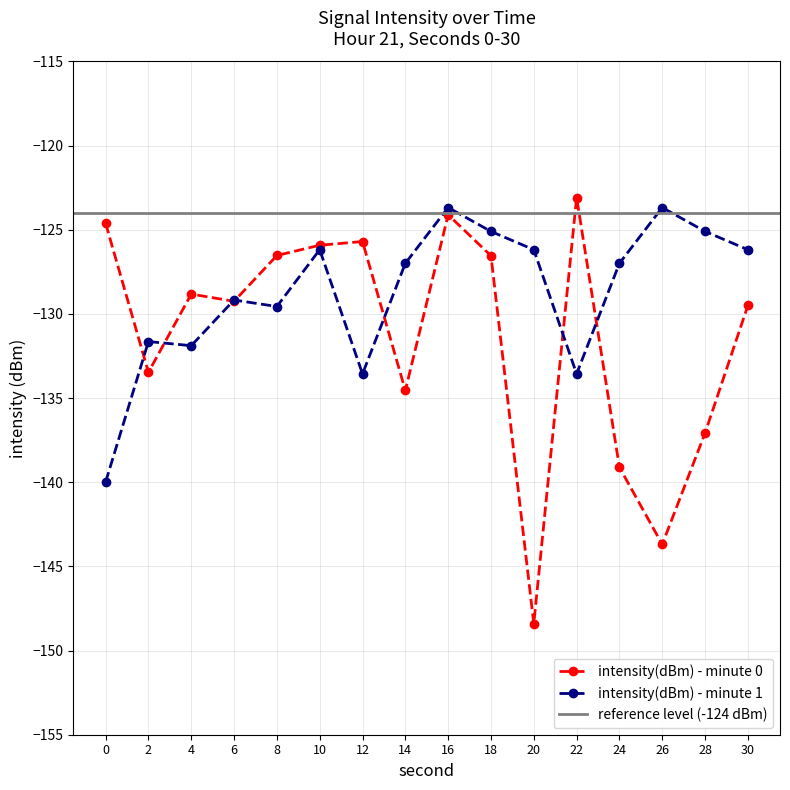

Does the chart have visible grid lines?

Yes